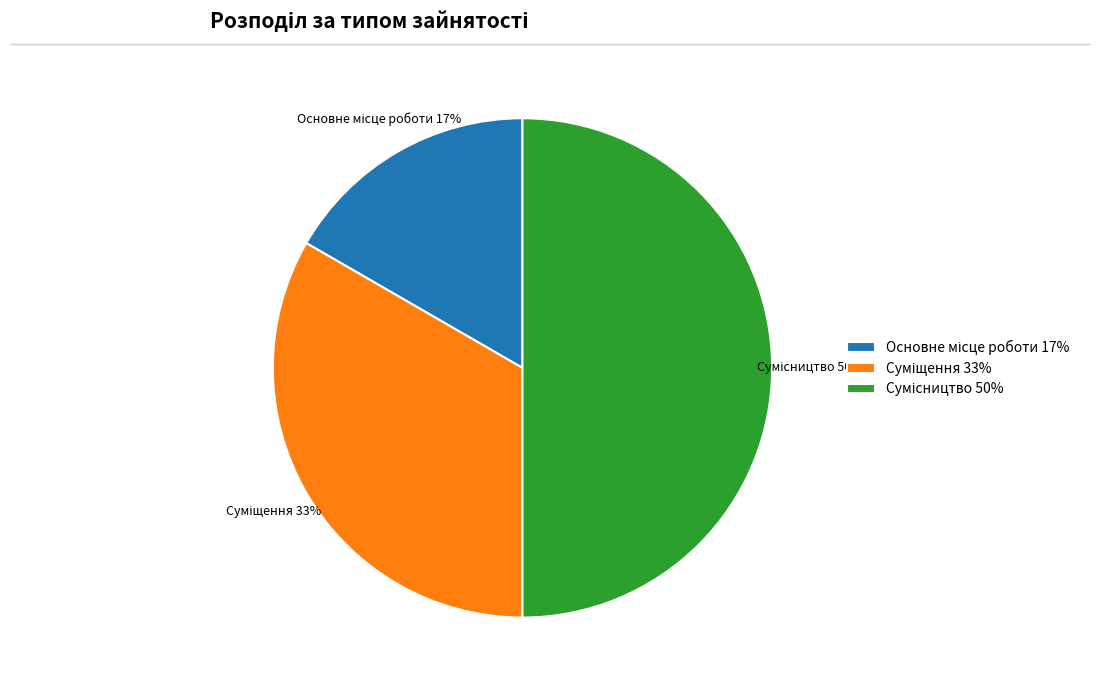

To the nearest percent, what is the difference between the largest and smallest slice percentages?

33%